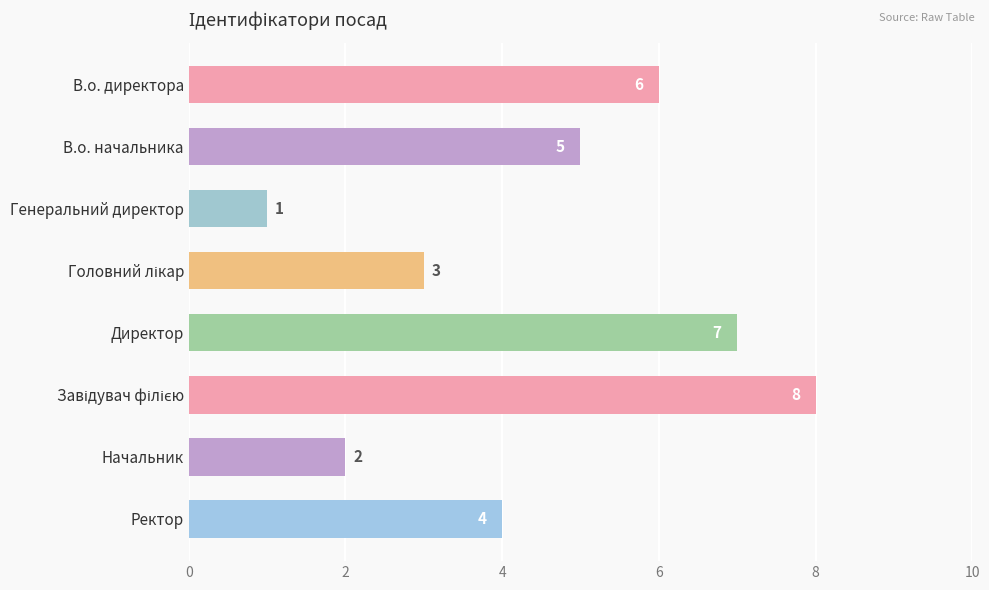

What is the difference between the maximum and minimum values?

7